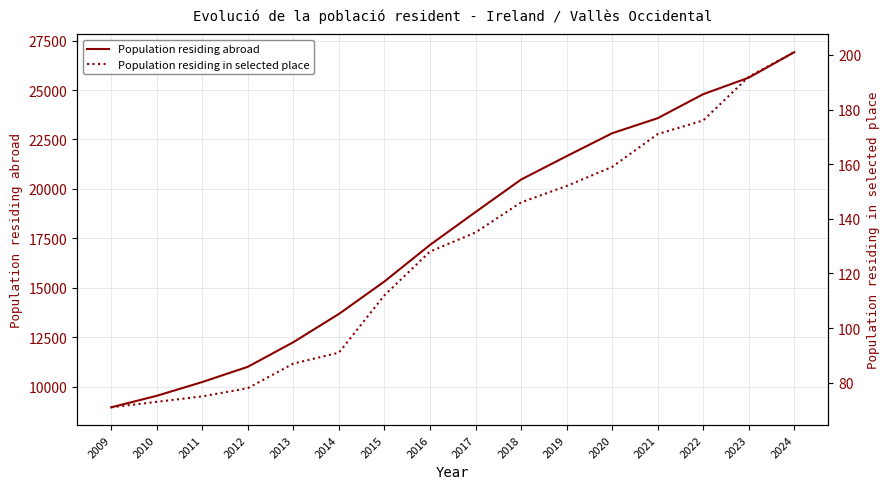

Which series has the widest spread of values?

Population residing abroad